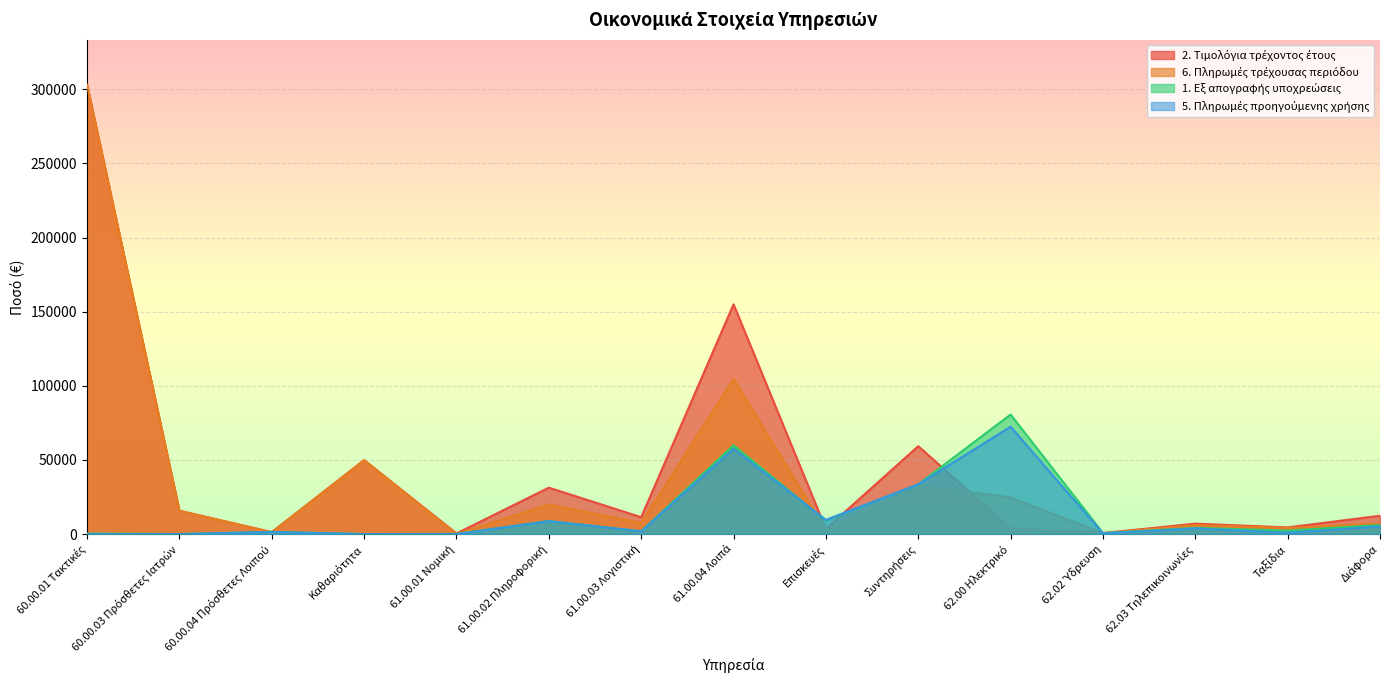

True or false: 6. Πληρωμές τρέχουσας περιόδου and 1. Εξ απογραφής υποχρεώσεις cross at least once.

True